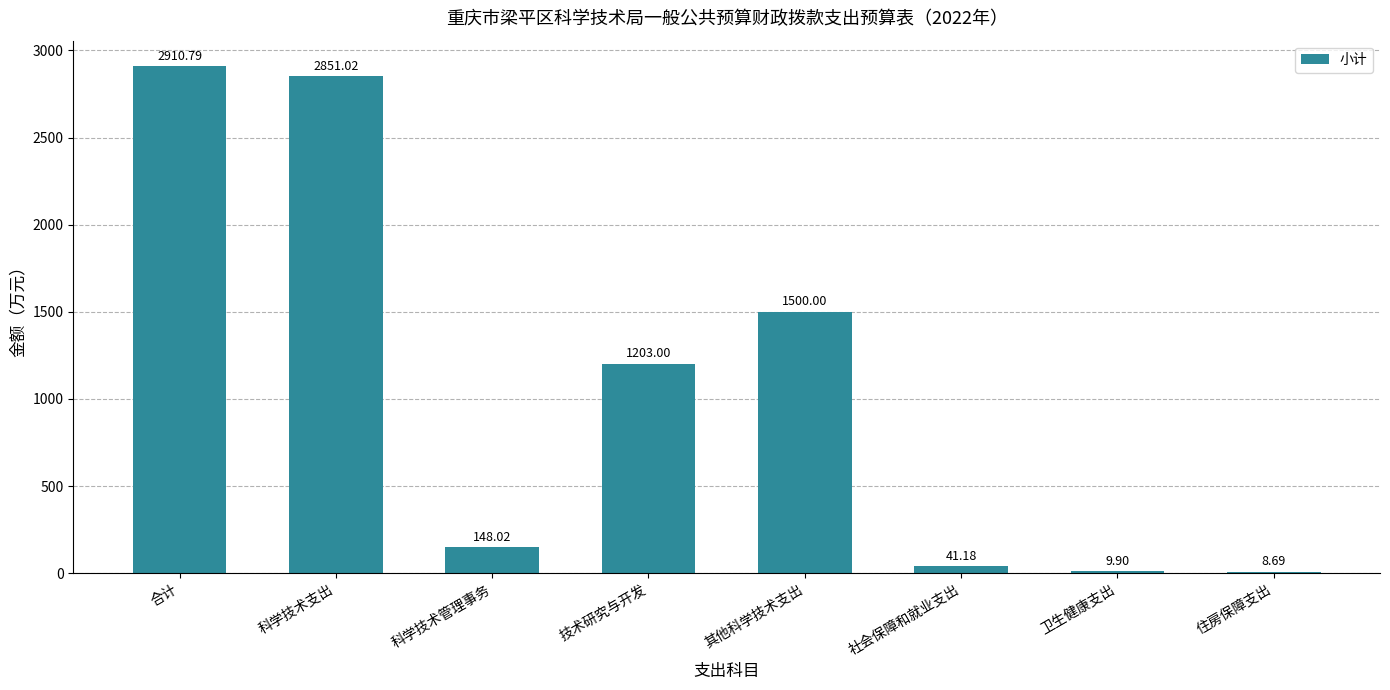

Which has a higher value, 卫生健康支出 or 科学技术支出?

科学技术支出